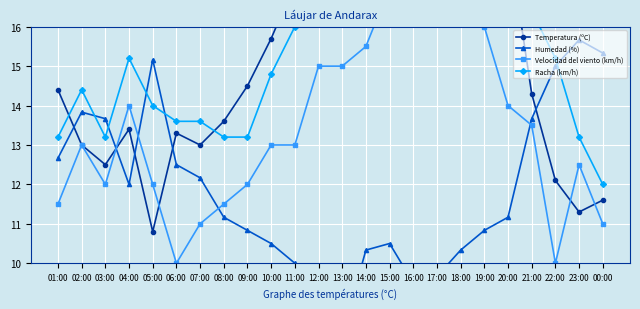

What is the smallest value displayed?

8.2